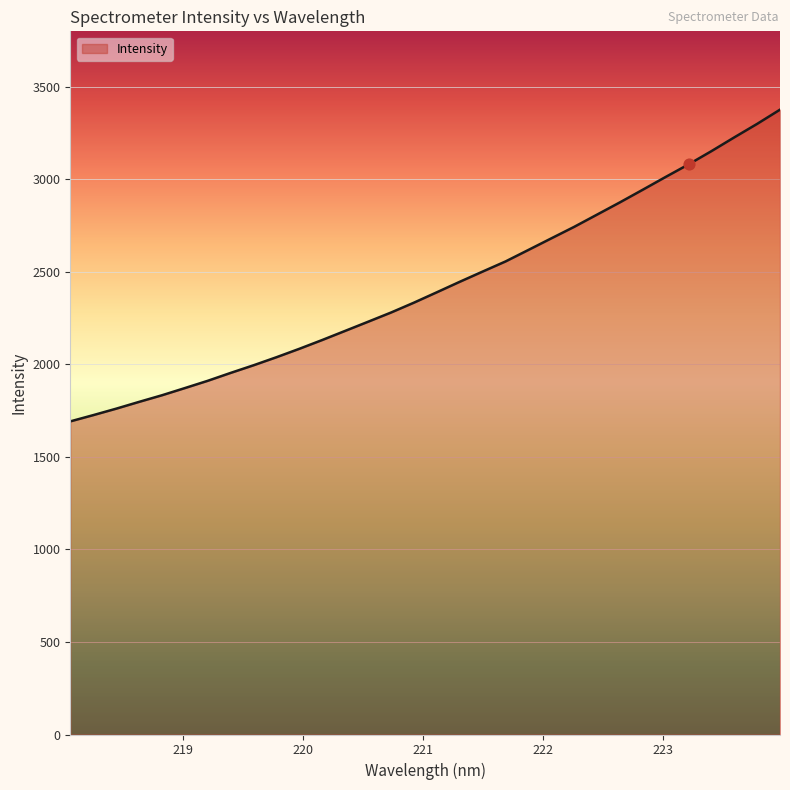

What is the difference between the maximum and minimum values?

1684.6